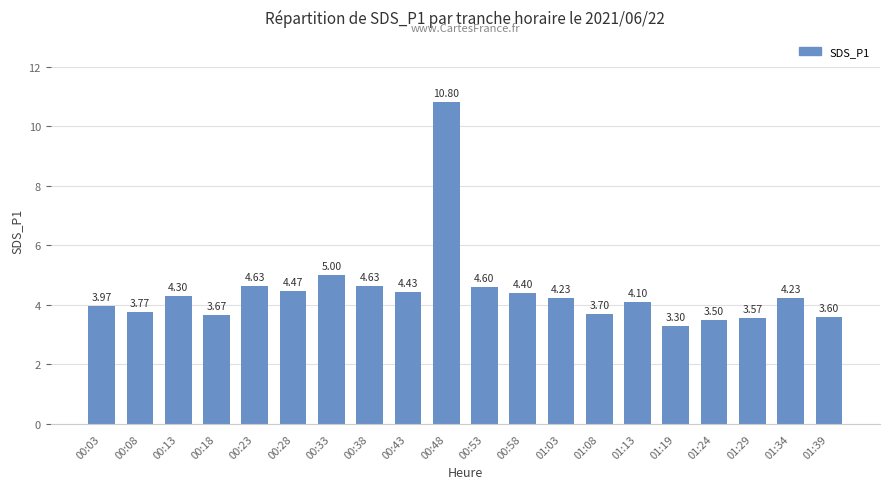

The value at 01:03 is 7.4. True or false?

False